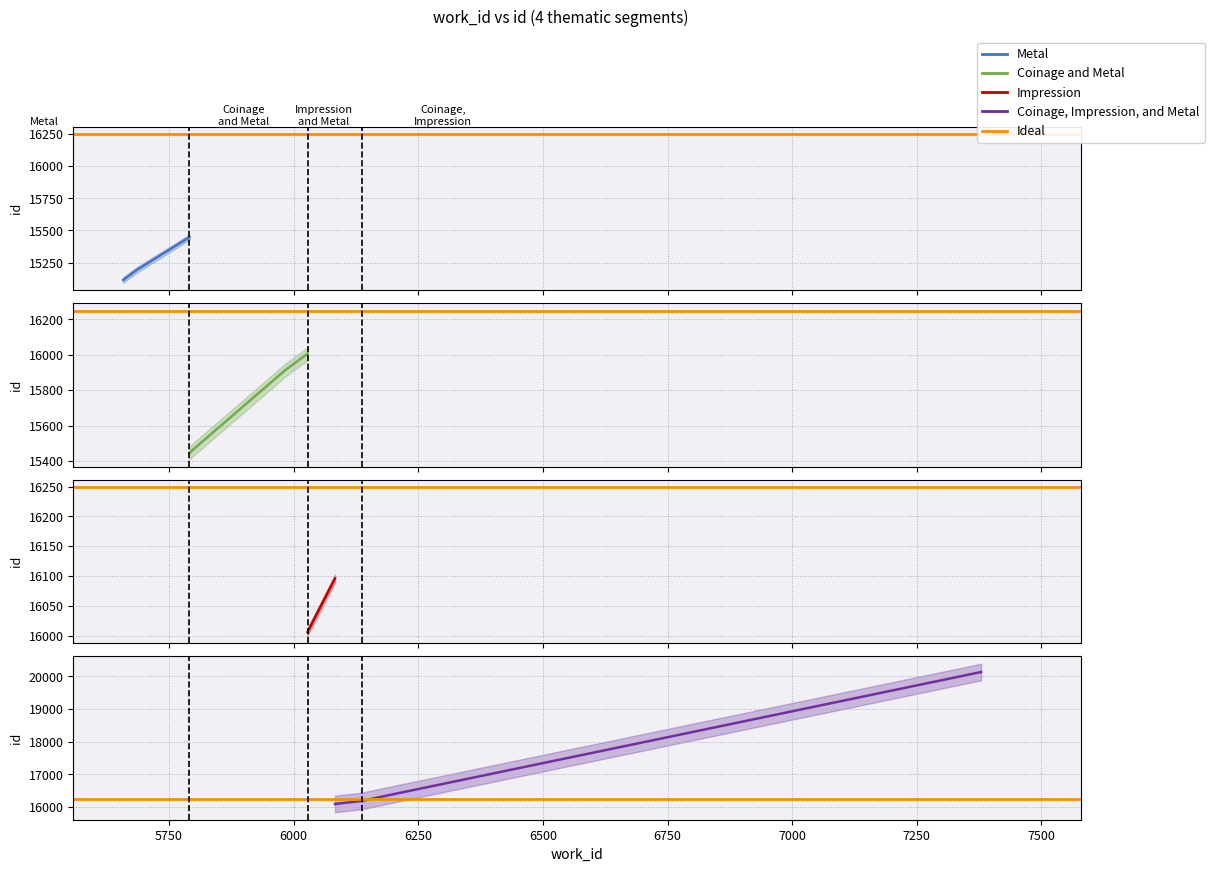

What is the sum of all id values?

162490